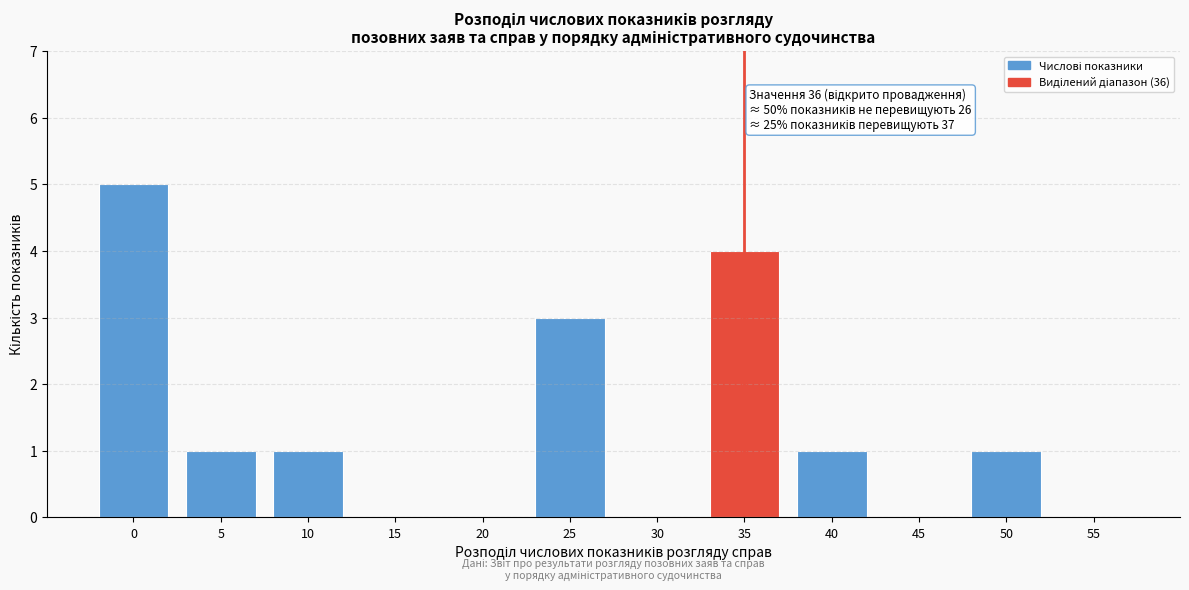

Reading right to left, what are all the values shown in this chart?

55=0	50=1	45=0	40=1	35=4	30=0	25=3	20=0	15=0	10=1	5=1	0=5